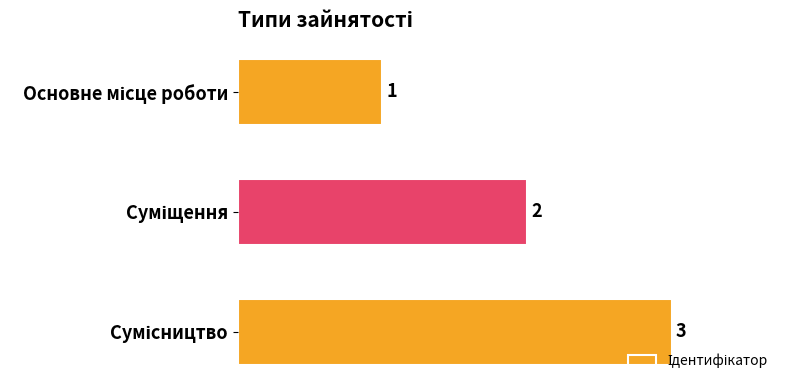

What is the sum of all values?

6